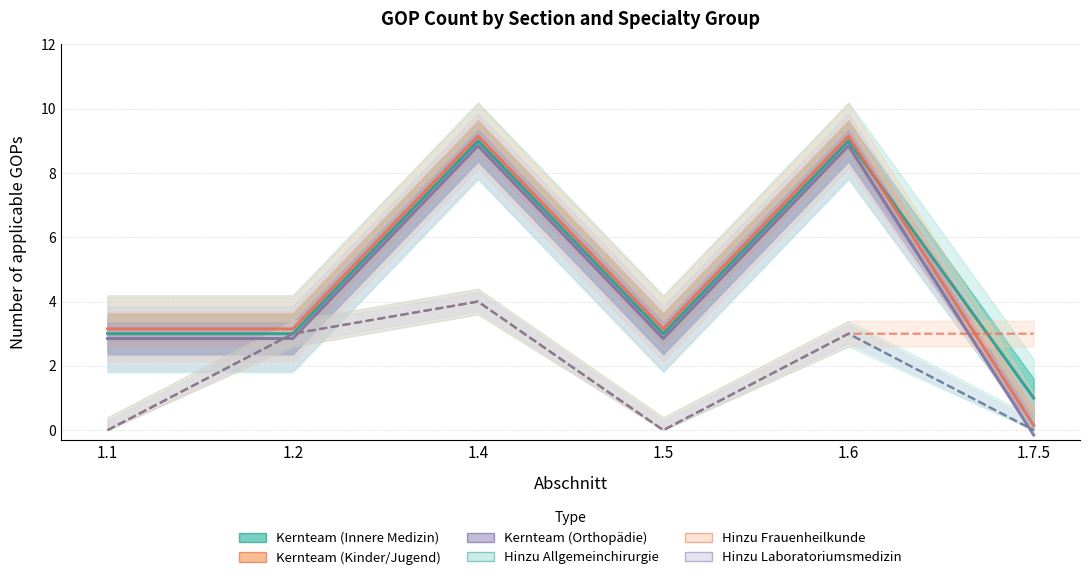

The value of Hinzu_Allgemein at 1.1 is 0.0. True or false?

True